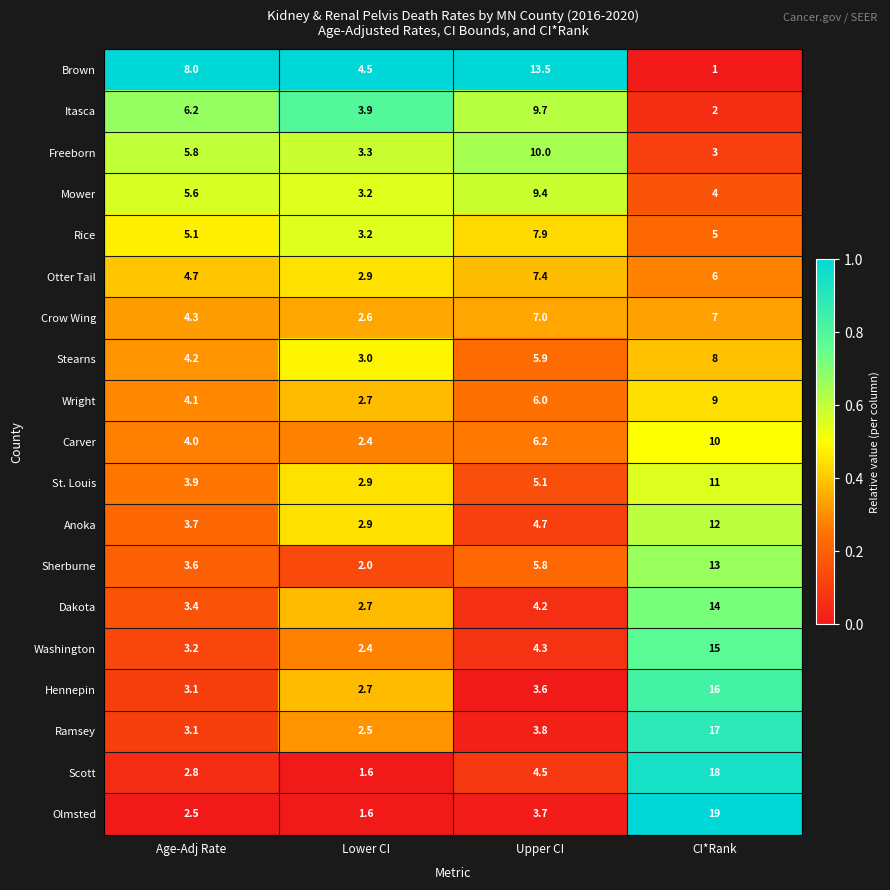

At Upper CI, list the series in order from smallest to largest.

Hennepin, Olmsted, Ramsey, Dakota, Washington, Scott, Anoka, St. Louis, Sherburne, Stearns, Wright, Carver, Crow Wing, Otter Tail, Rice, Mower, Itasca, Freeborn, Brown